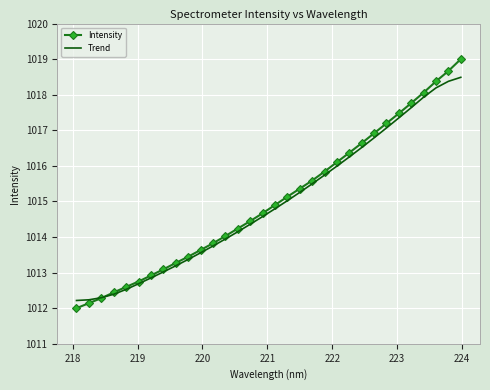

What is the maximum value shown in the chart?

1019.0